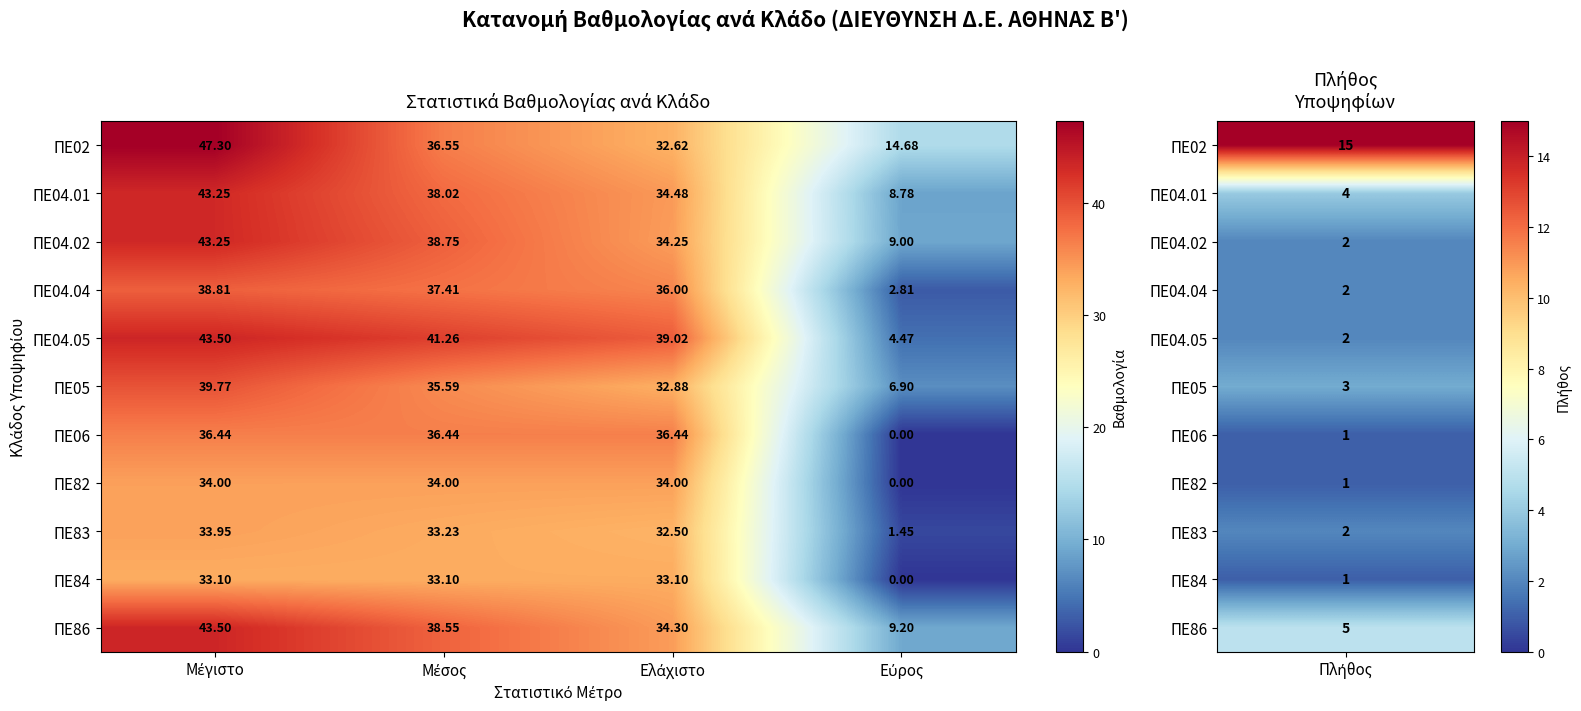

At how many categories does at least one series exceed 17?

3